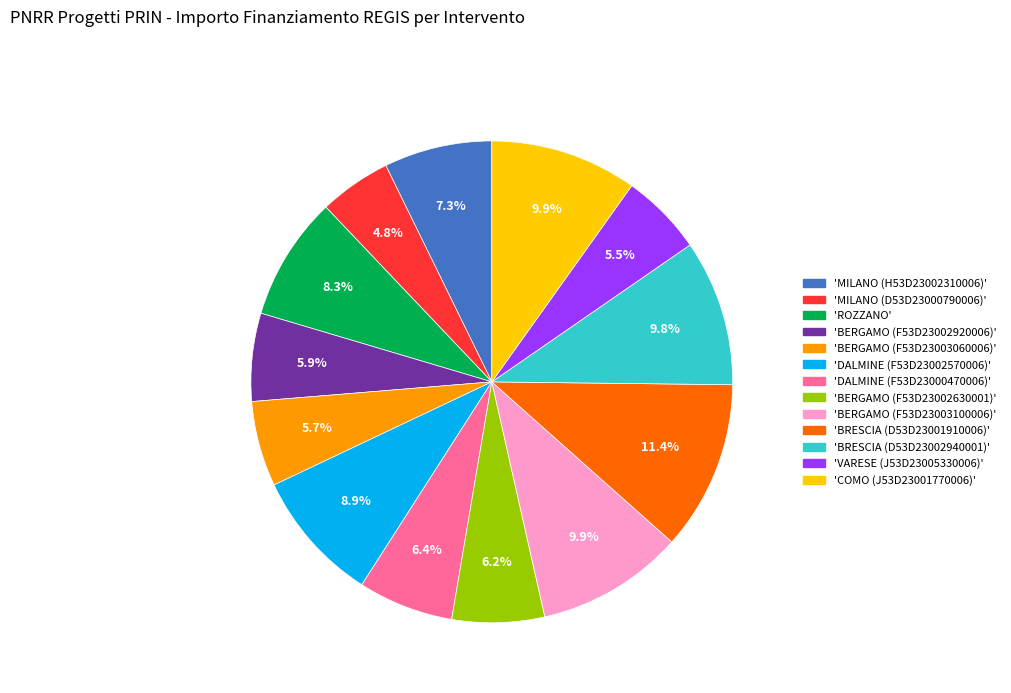

Is there a majority slice in this chart?

No